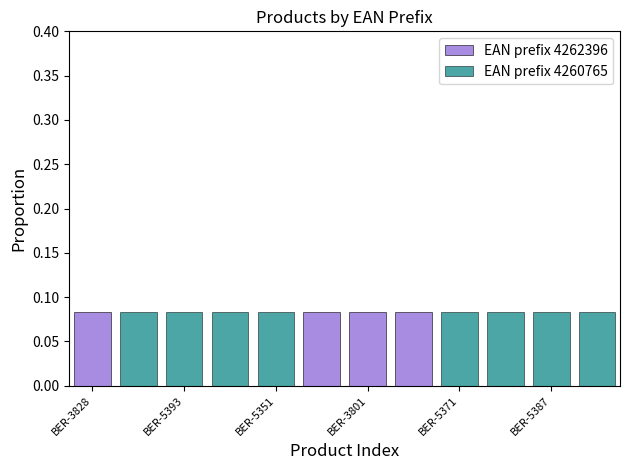

List the series in order of their overall mean, lowest first.

EAN prefix 4262396, EAN prefix 4260765